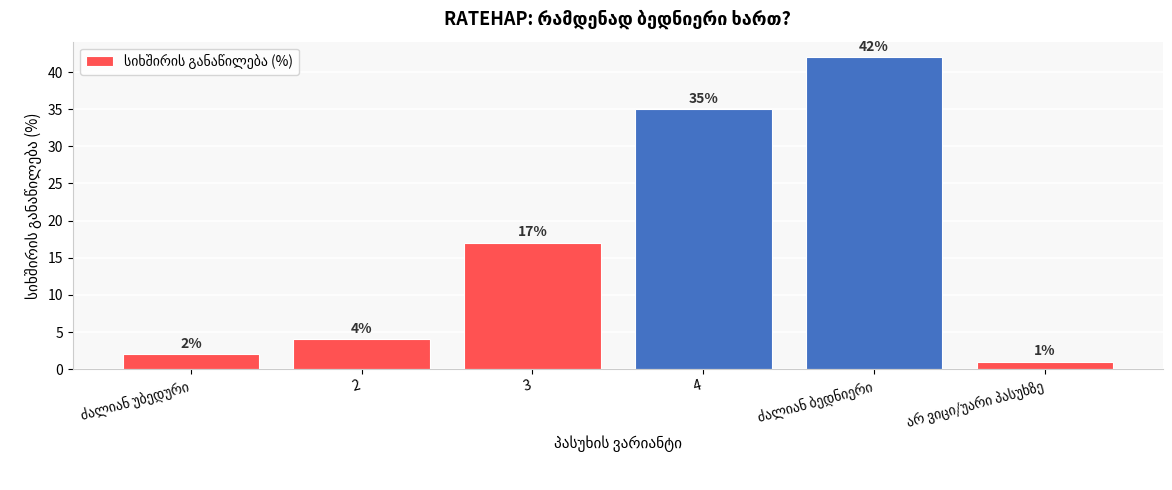

What is the value of the 6th bar from the left?

1